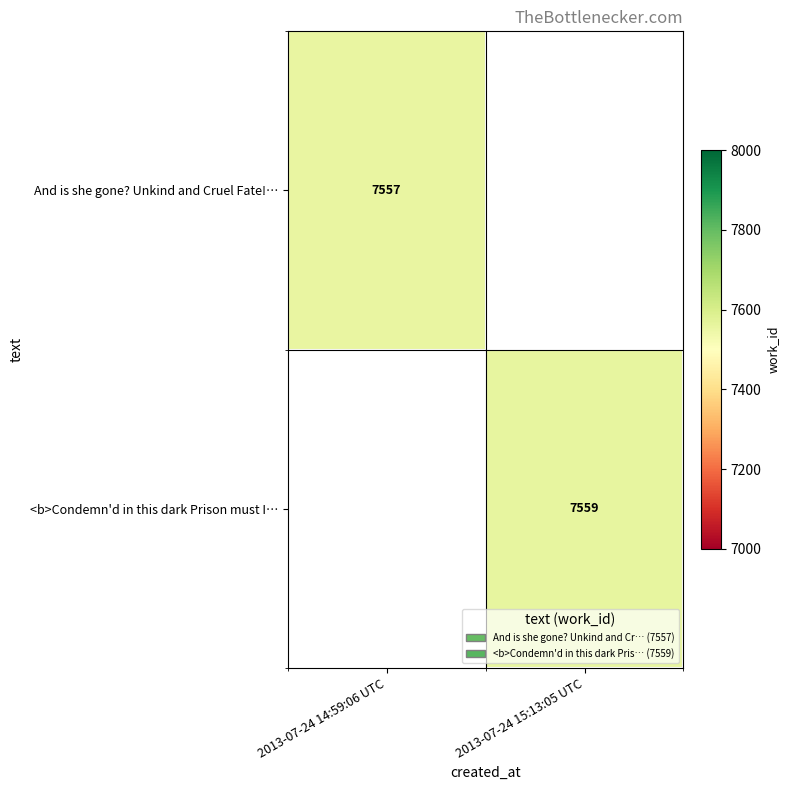

Is the value of And is she gone? Unkind and Cruel Fate!… at 2013-07-24 14:59:06 UTC greater than the value of <b>Condemn'd in this dark Prison must I… at 2013-07-24 15:13:05 UTC?

No